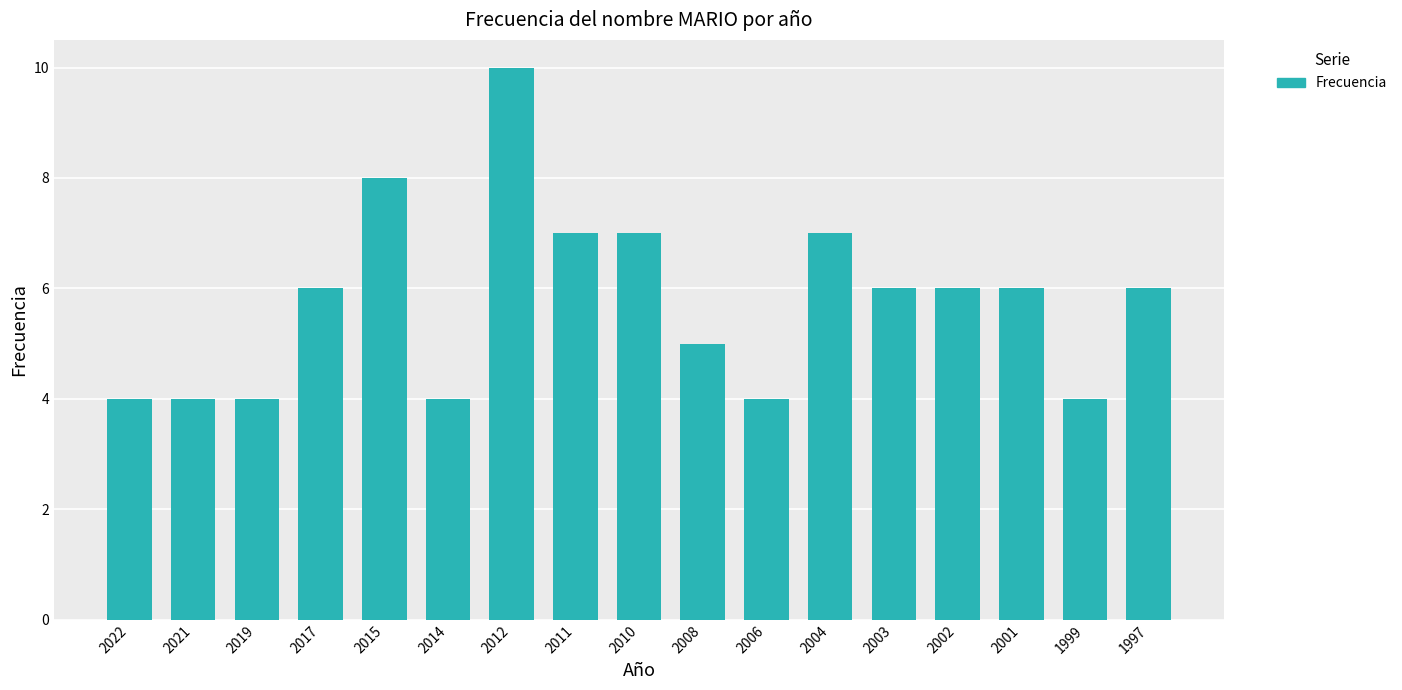

True or false: the data shows 6 at 2001.

True